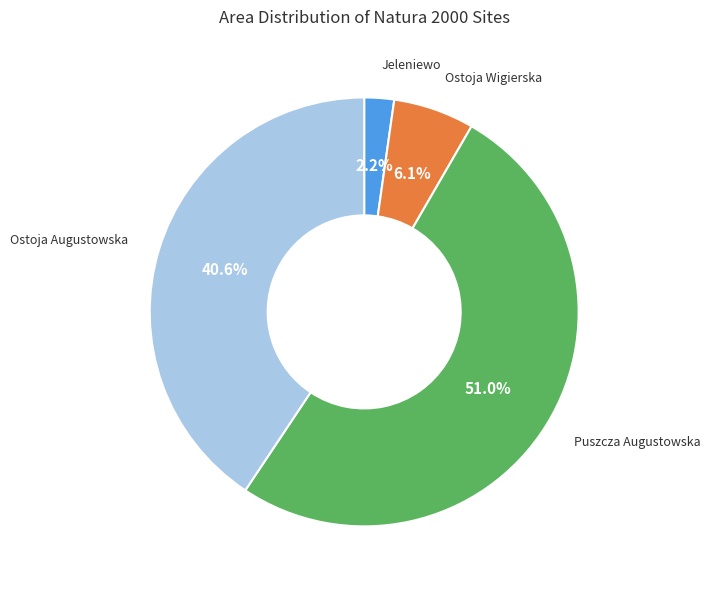

Which category has the biggest portion of the pie?

Puszcza Augustowska